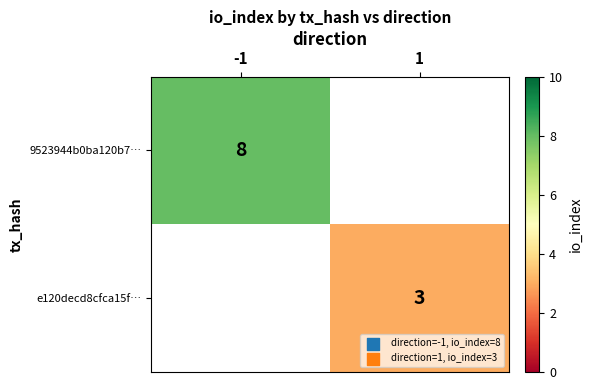

Which label corresponds to the largest value in the chart?

-1